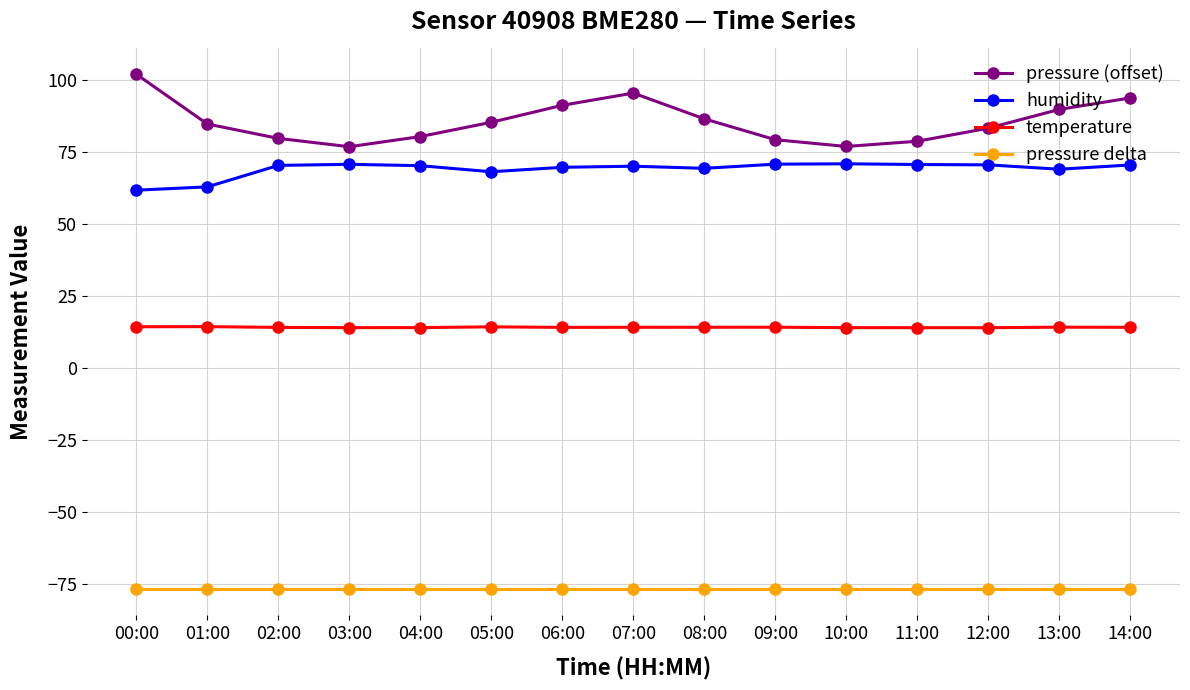

What is the difference between the maximum and minimum values in the pressure (offset) series?

25.2